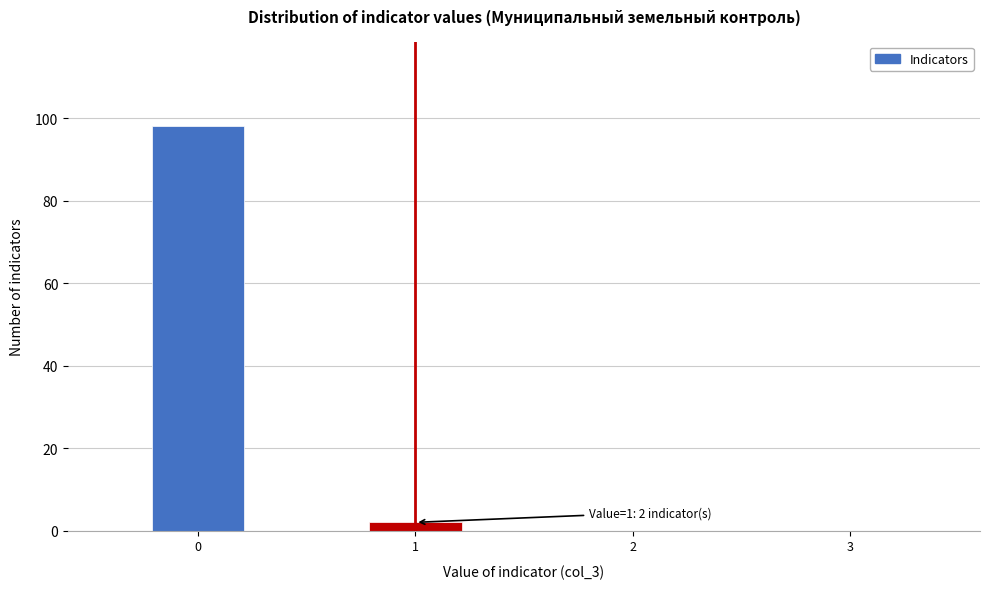

Over which range of the x-axis is the bar tallest?

-0.25 to 0.25